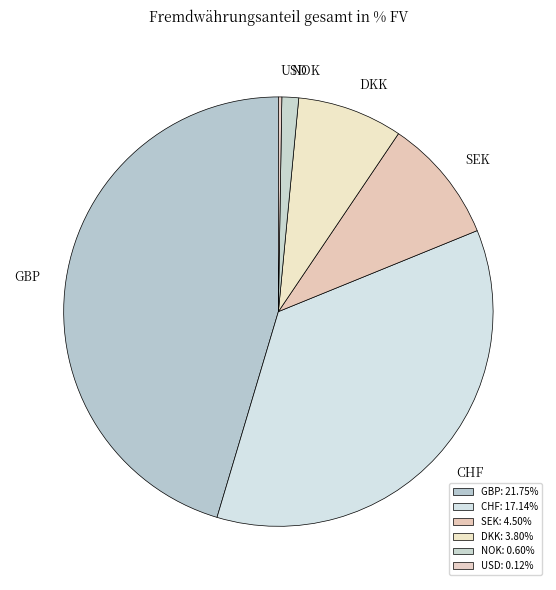

What is the total percentage of DKK and GBP?

53.3%